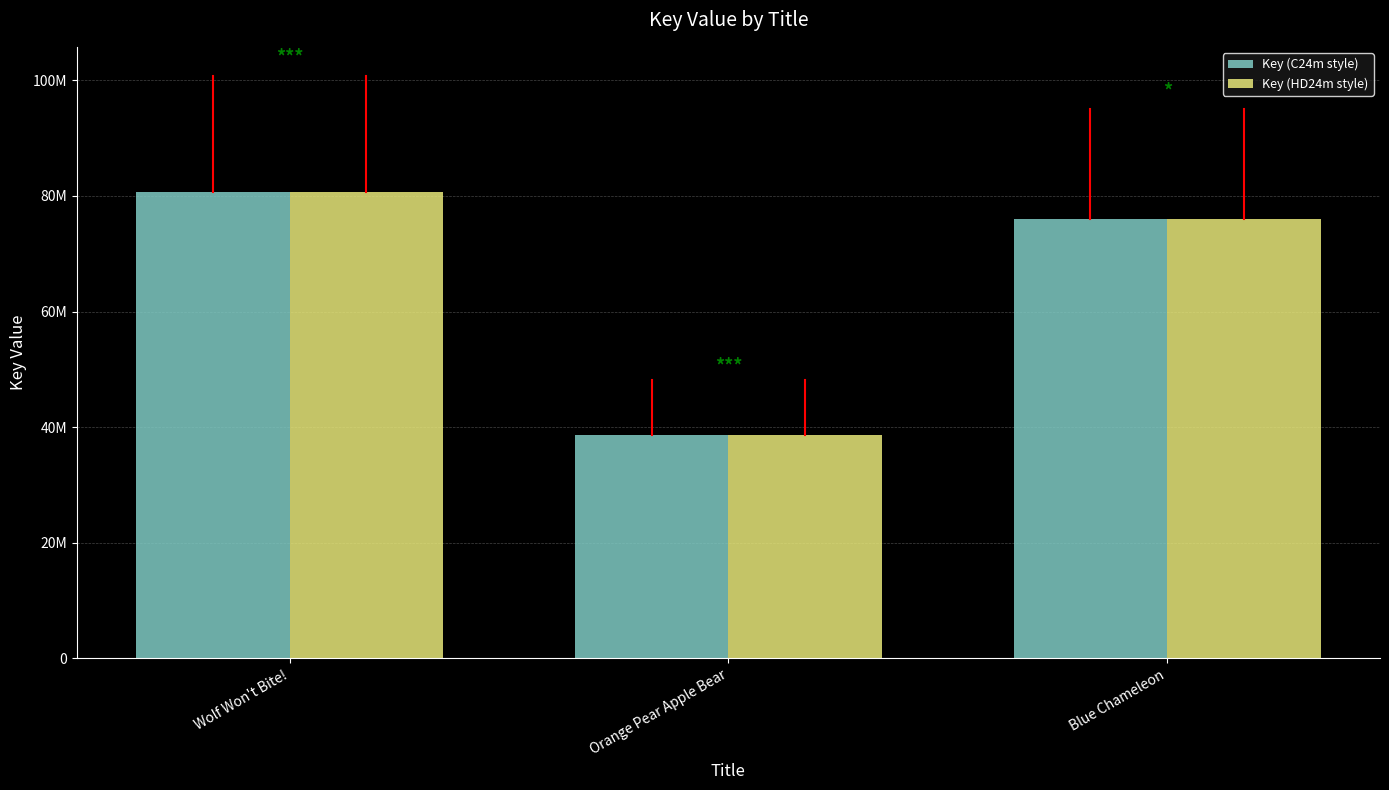

Are the bars horizontal?

No